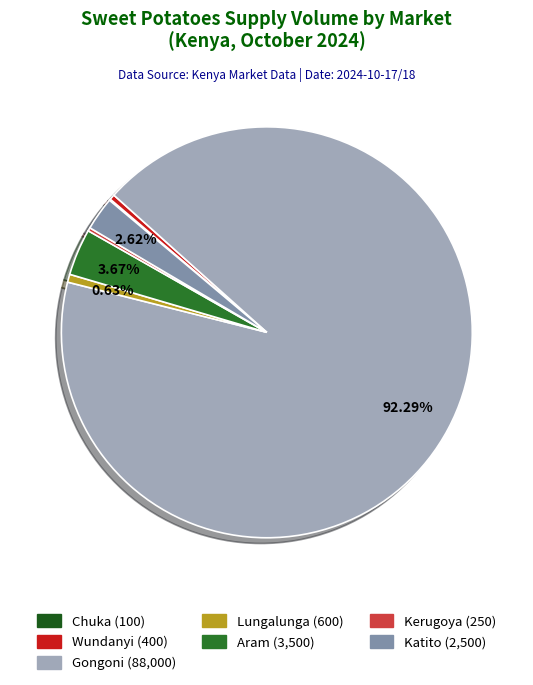

True or false: Katito accounts for 13% of the total.

False